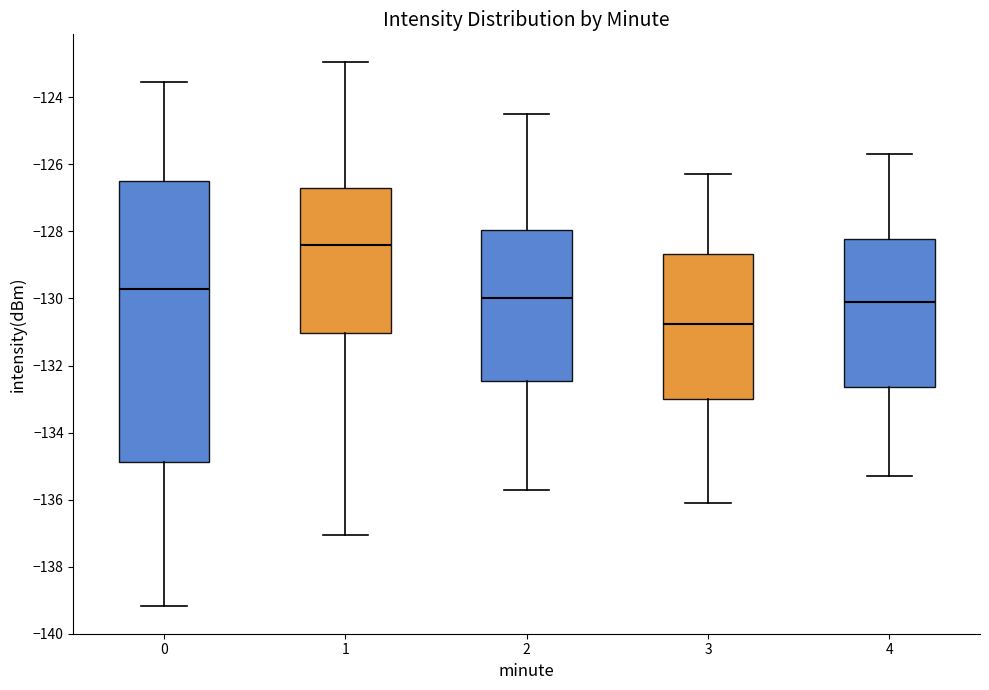

Which box's median line is the highest?

1